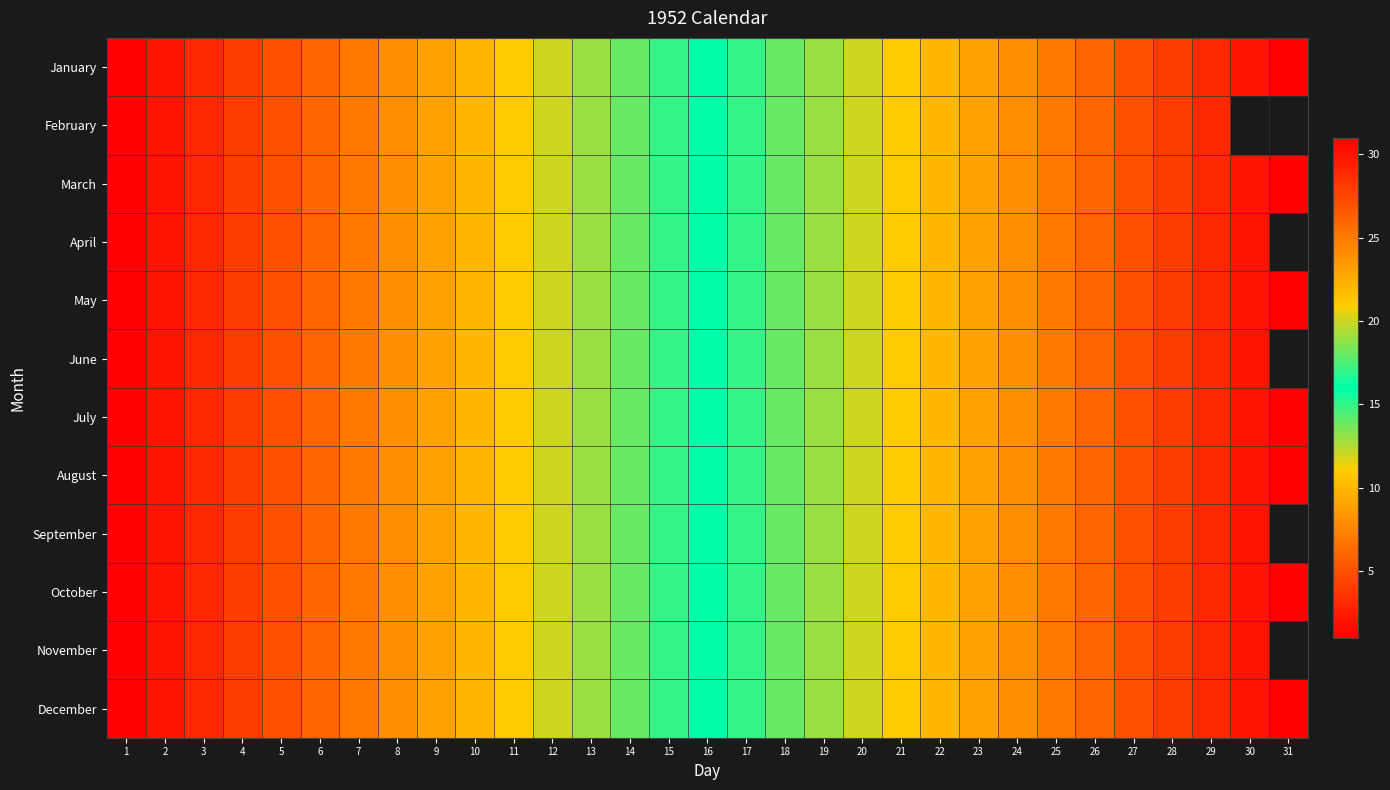

Count the number of data series in this chart.

12